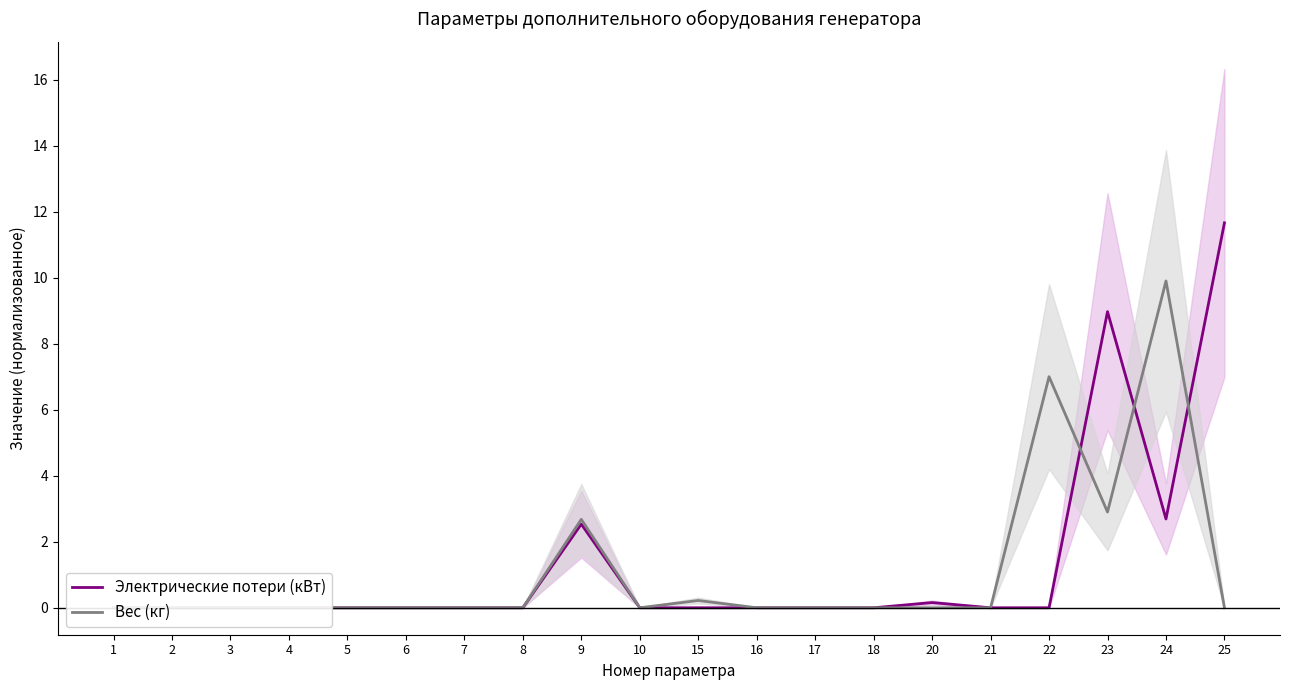

How many intersections are there between Вес (кг) and Электрические потери (кВт)?

3